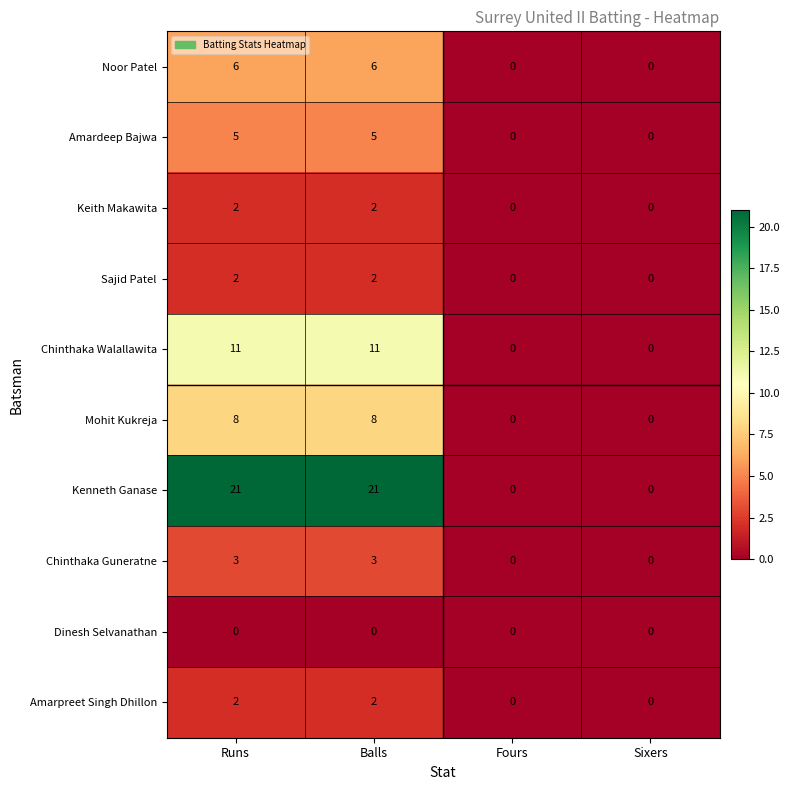

What is the sum of all Amarpreet Singh Dhillon values?

4